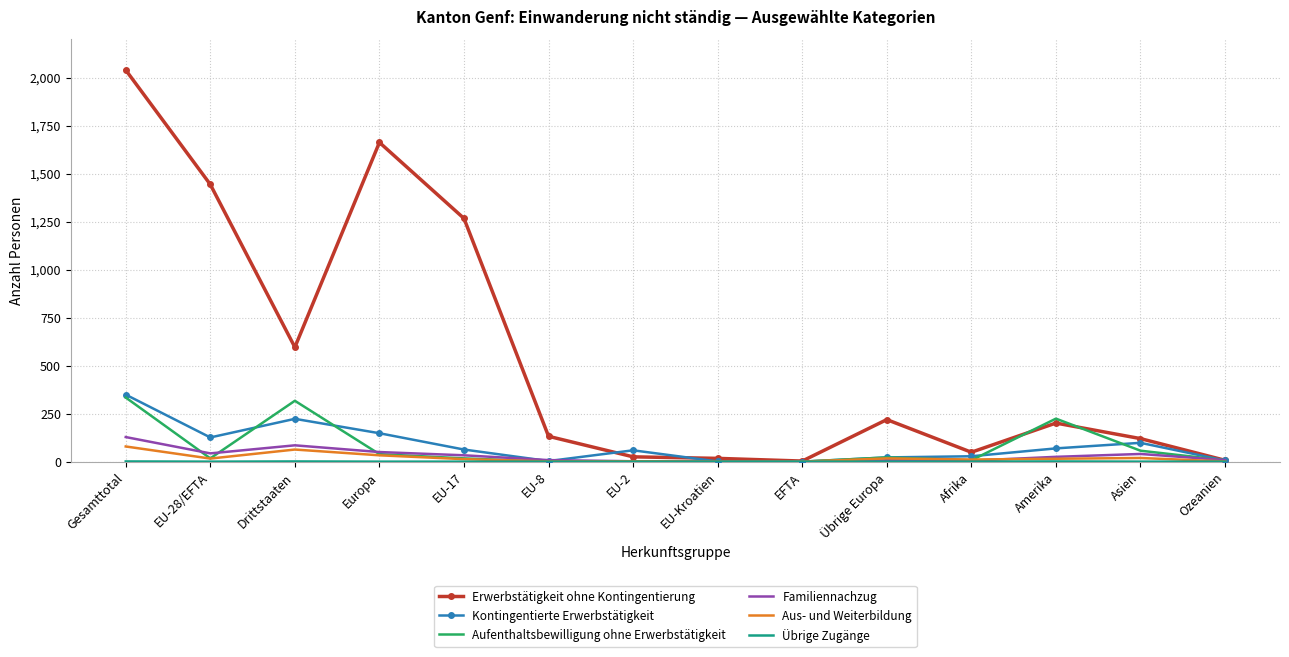

True or false: Kontingentierte Erwerbstätigkeit has a value of 63 at EU-17.

True